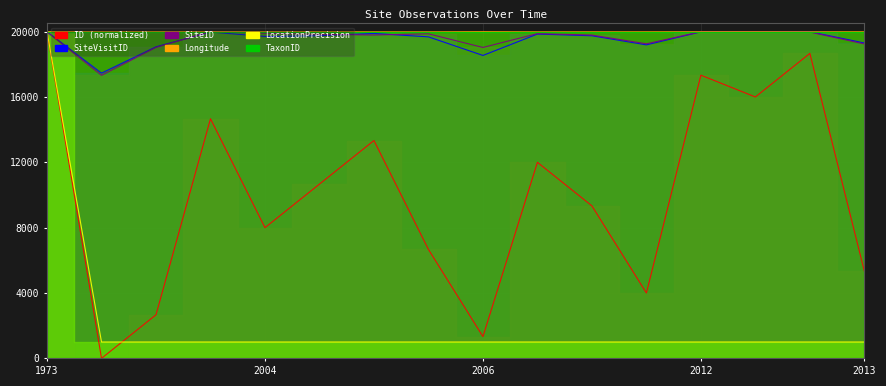

What is the sum of the ID values at 2005-10-29 and 2012-03-27?

24000.0